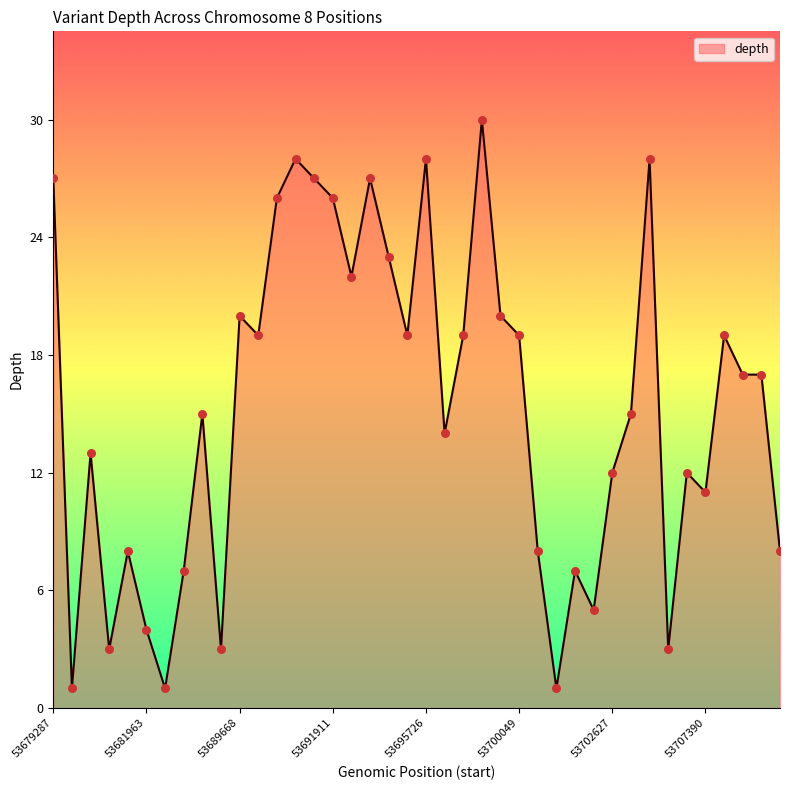

What is the maximum value shown in the chart?

30